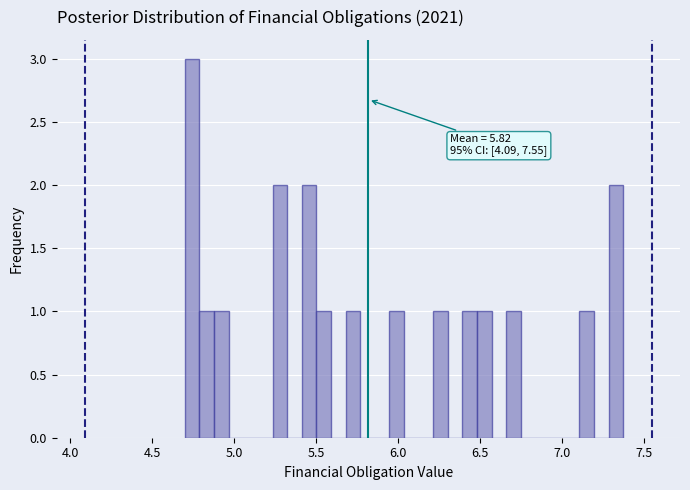

Around what value on the x-axis is the tallest bar? Give the approximate position of its centre, as read against the axis.

4.75